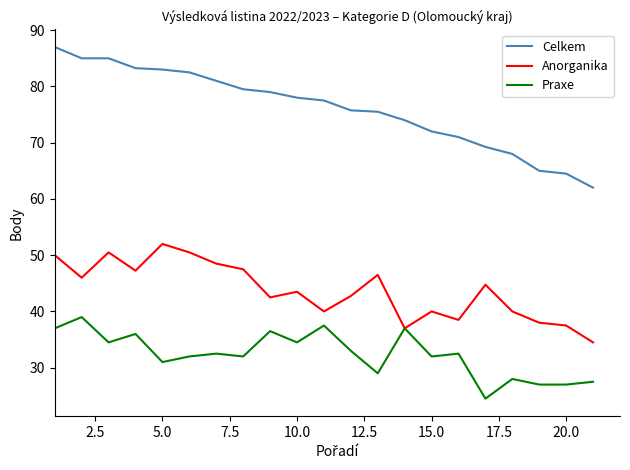

List the series in order of their peak value, highest first.

Celkem, Anorganika, Praxe